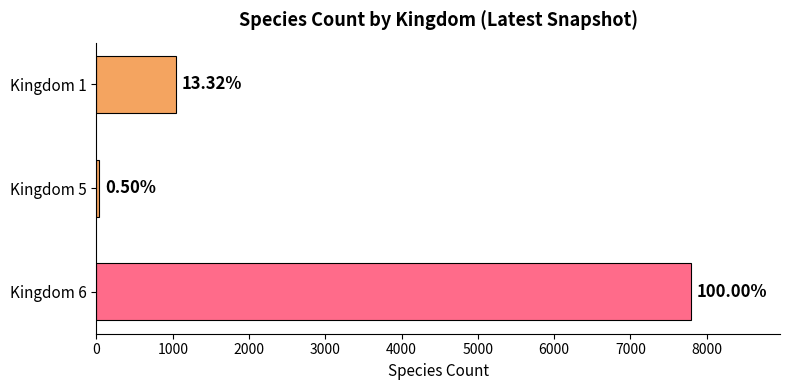

What is the smallest value displayed?

39